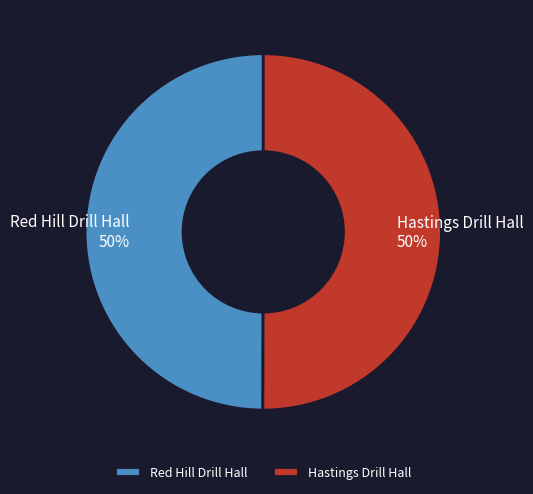

What is the ratio of the value at Hastings Drill Hall to the value at Red Hill Drill Hall?

1.0